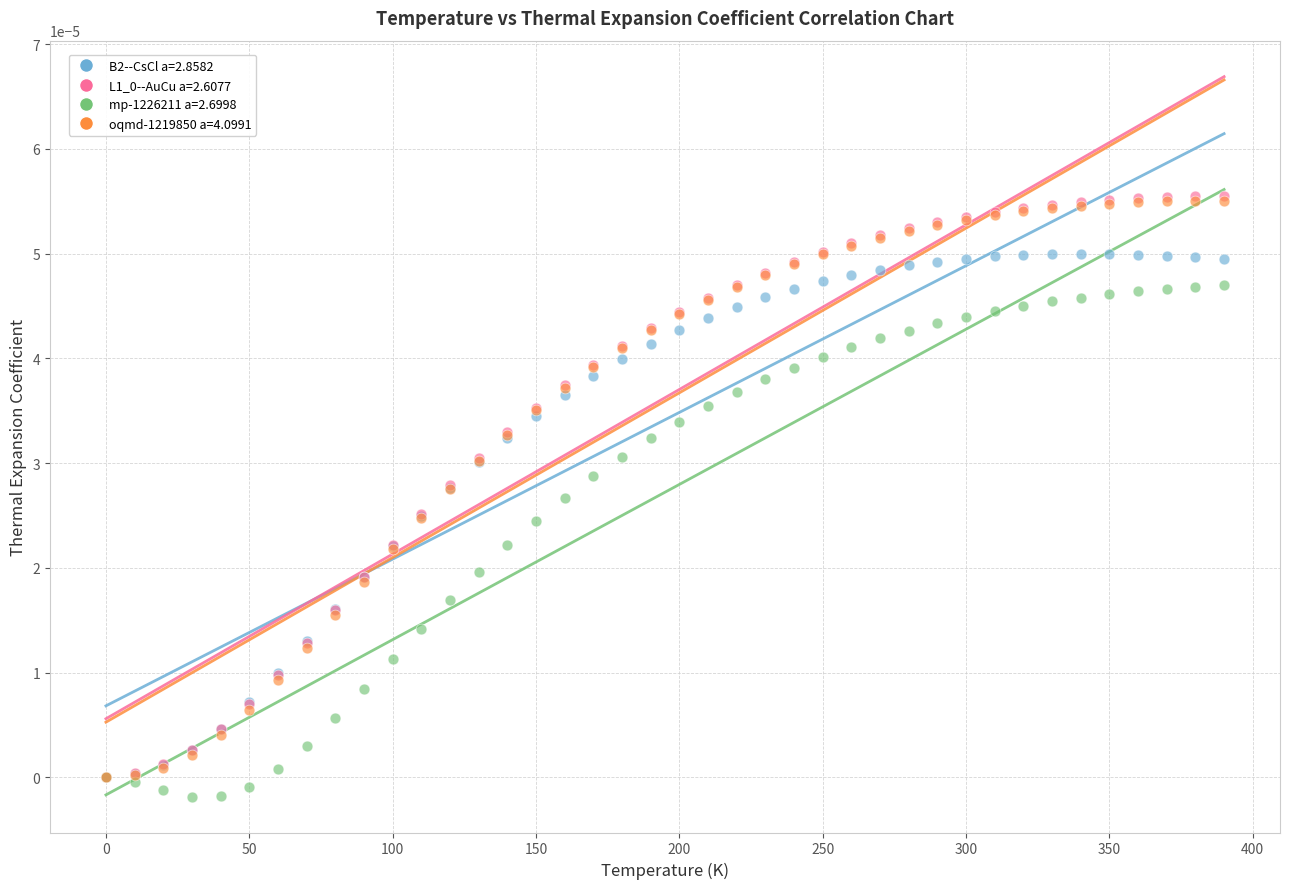

Which series reaches the minimum Y coordinate?

mp-1226211 a=2.6998